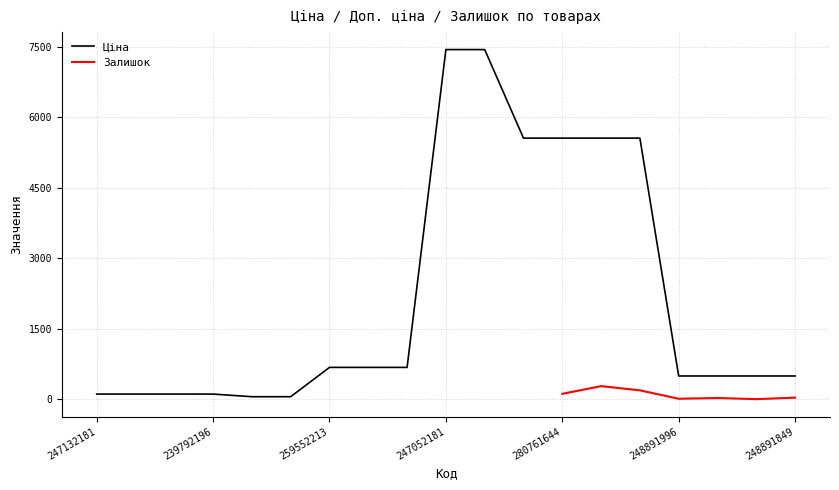

What is the highest value of the Ціна series?

7444.6